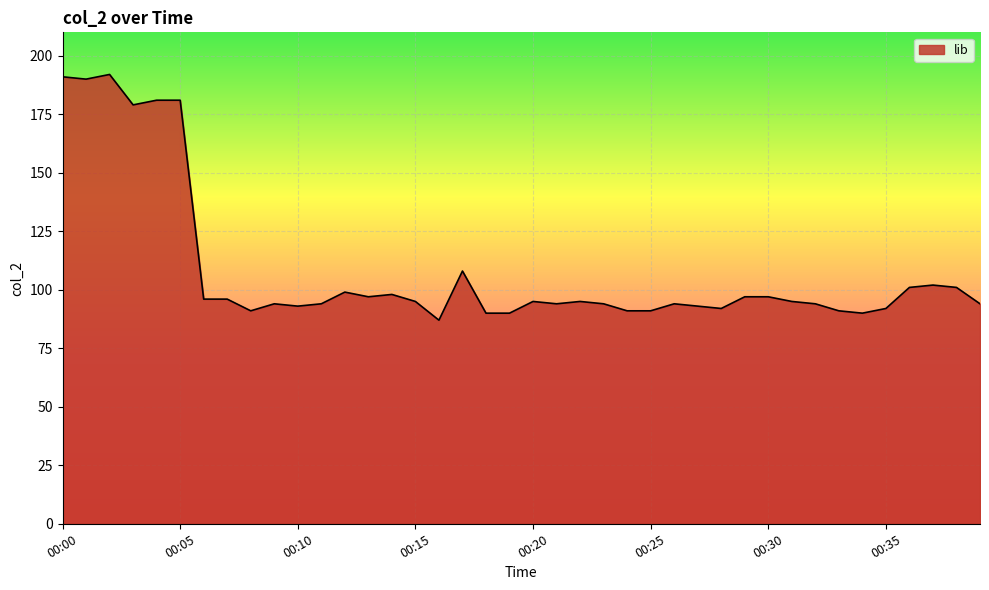

What is the maximum value shown in the chart?

192